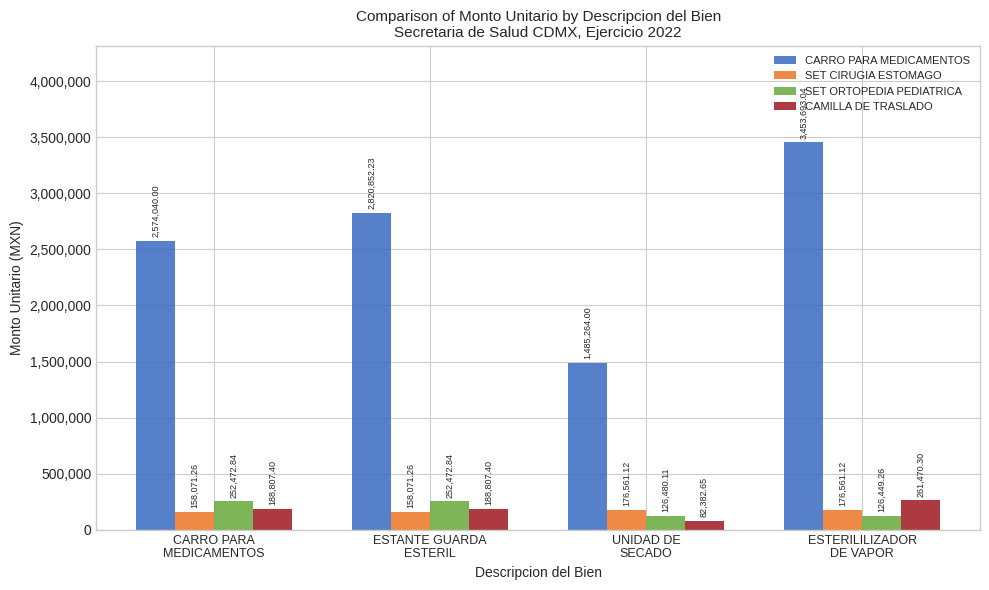

Where is SET ORTOPEDIA PEDIATRICA nearest to the value 189461?

UNIDAD DE
SECADO